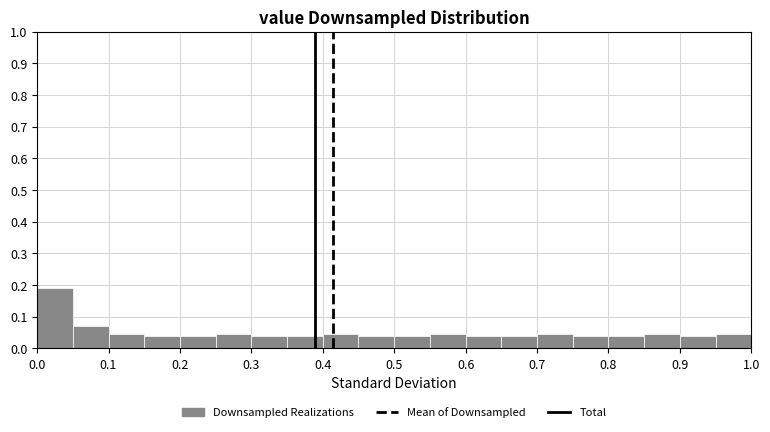

Reading left to right, list every bar in this chart as the range it spans on the x-axis followed by its height. The values are not printed on the chart, so give them approximately, as read against the axis.

0.00 to 0.05: 0.19
0.05 to 0.10: 0.07
0.10 to 0.15: 0.04
0.15 to 0.20: 0.04
0.20 to 0.25: 0.04
0.25 to 0.30: 0.04
0.30 to 0.35: 0.04
0.35 to 0.40: 0.04
0.40 to 0.45: 0.04
0.45 to 0.50: 0.04
0.50 to 0.55: 0.04
0.55 to 0.60: 0.04
0.60 to 0.65: 0.04
0.65 to 0.70: 0.04
0.70 to 0.75: 0.04
0.75 to 0.80: 0.04
0.80 to 0.85: 0.04
0.85 to 0.90: 0.04
0.90 to 0.95: 0.04
0.95 to 1.00: 0.04